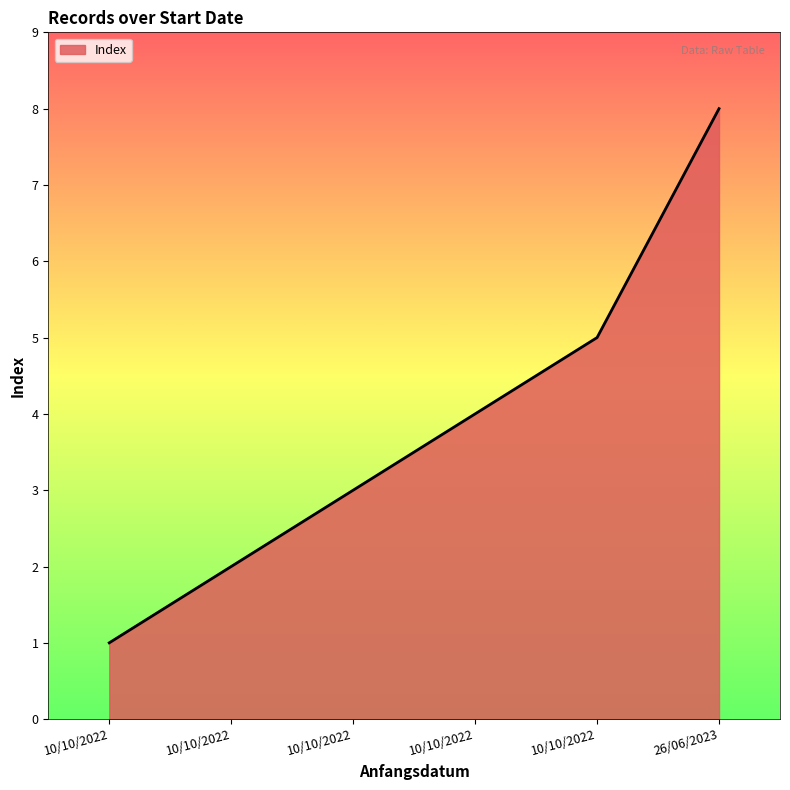

Reading left to right, what are all the values shown in this chart?

1	2	3	4	5	8